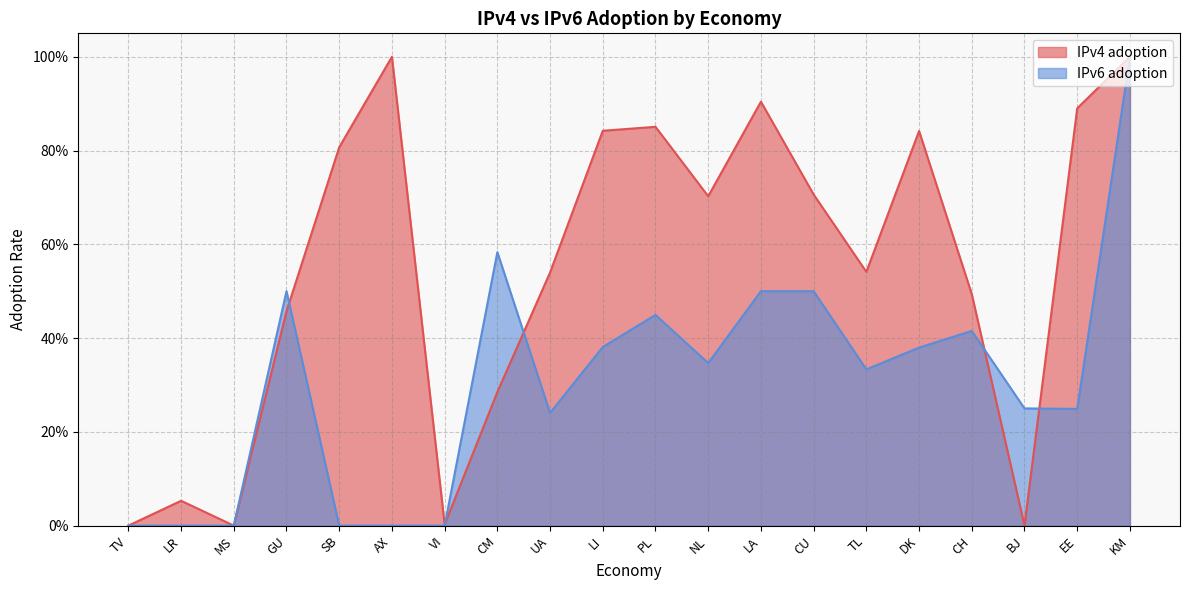

List the series in order of their overall mean, highest first.

IPv4 adoption, IPv6 adoption